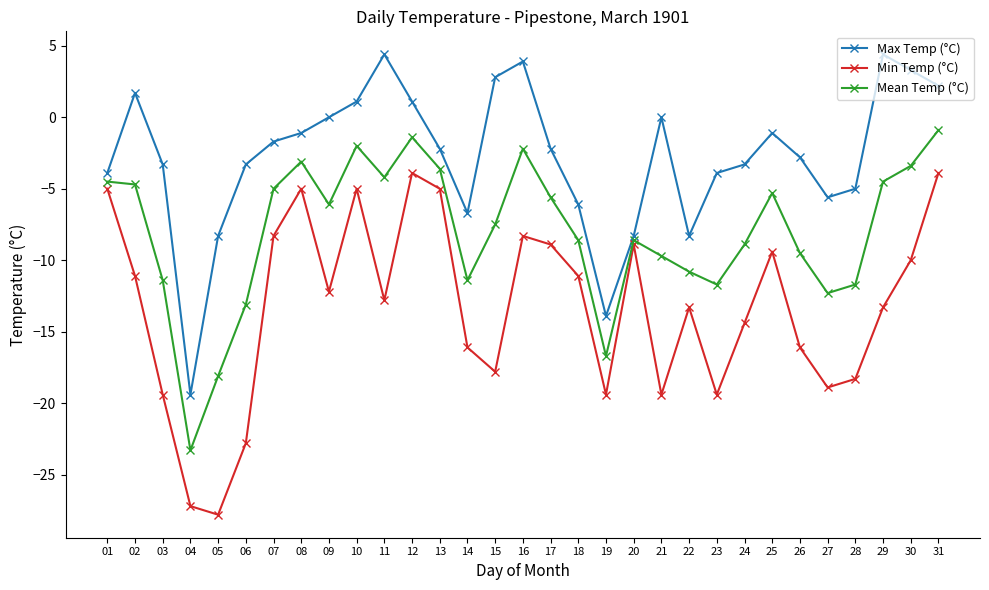

In Mean Temp (°C), how many points are higher than both neighbors (excluding endpoints)?

6